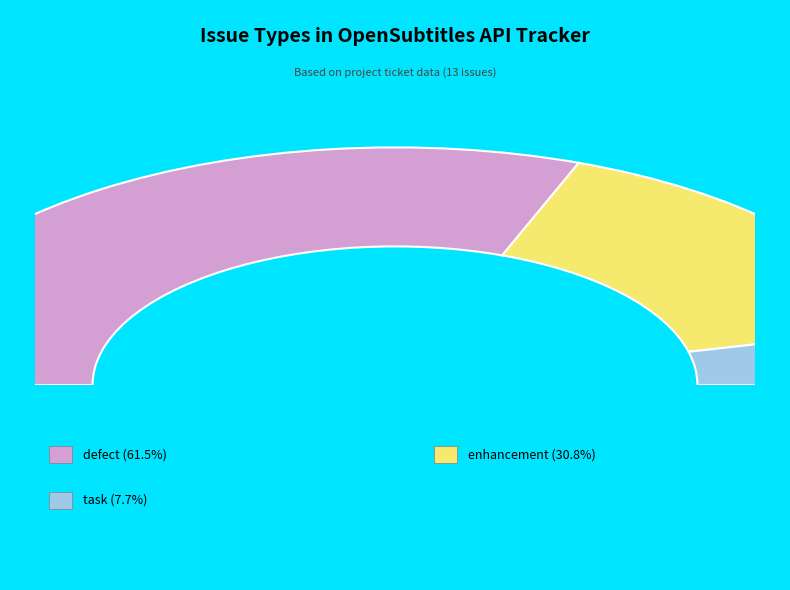

Is it true that enhancement is 31% of the pie?

True